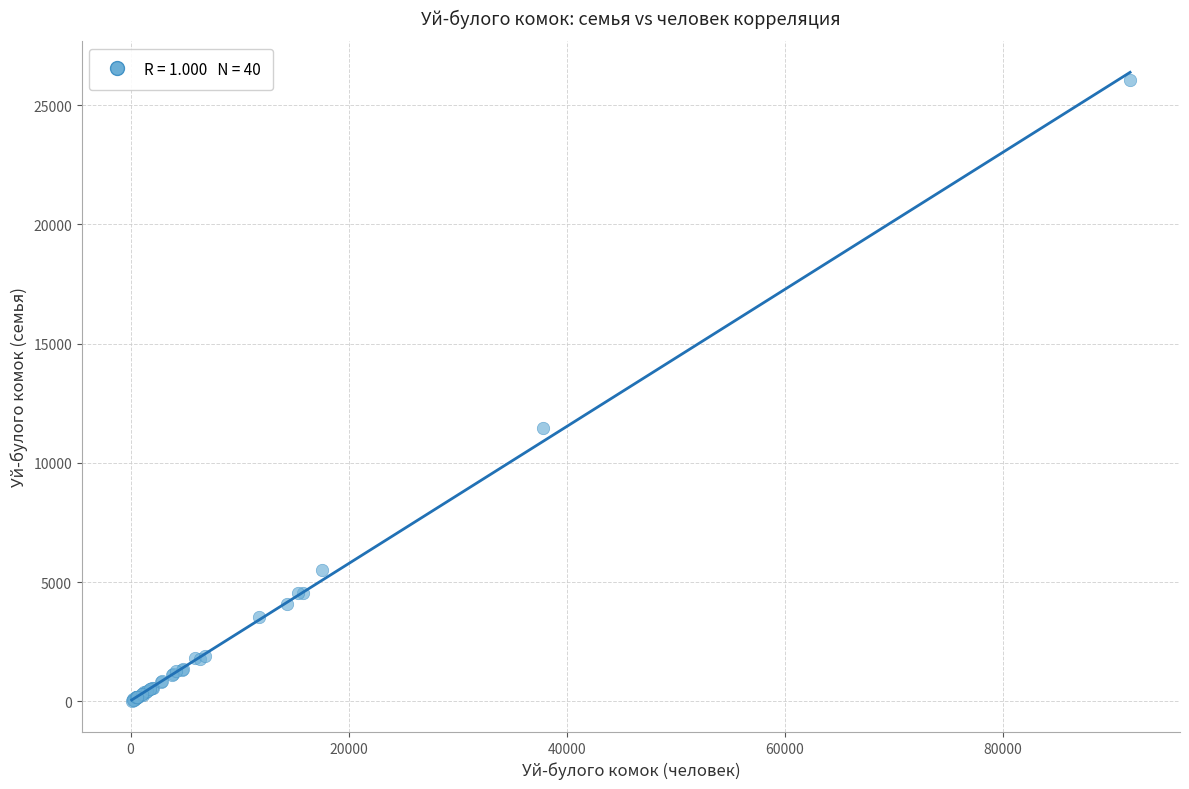

What Y value in the scatter plot is closest to 13052?

11447